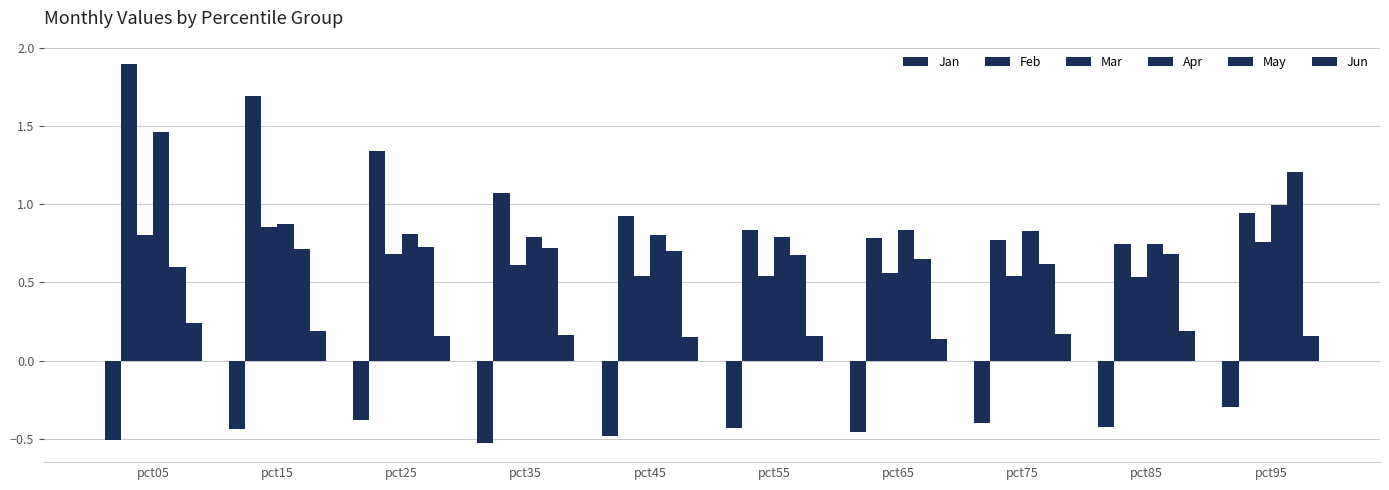

What is the maximum value for Jan?

-0.3